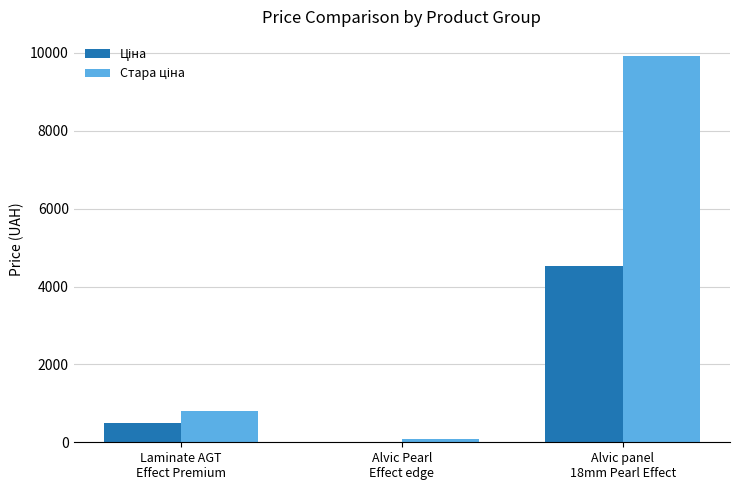

Count the number of categories in the chart.

3